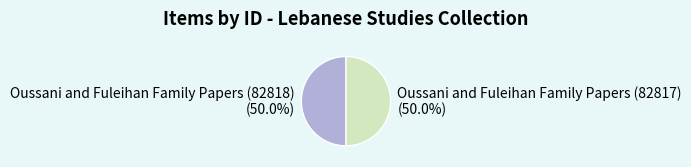

Approximately how many times larger is the value at Oussani and Fuleihan Family Papers (82818) compared to Oussani and Fuleihan Family Papers (82817)?

1.0